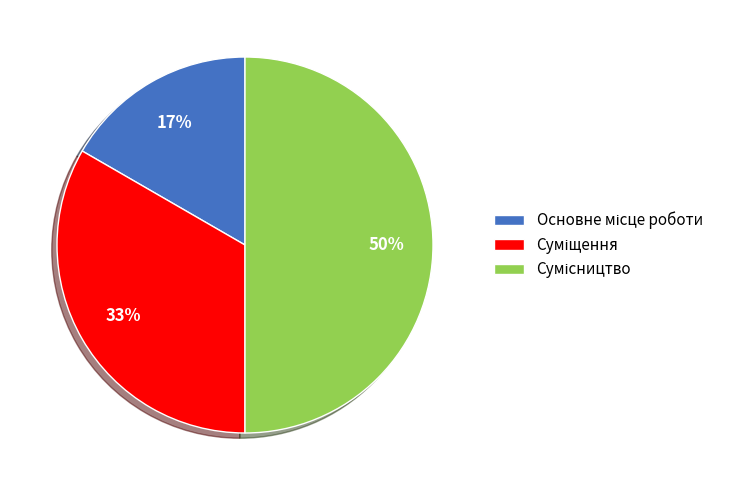

To the nearest percent, what is the average slice percentage?

33%